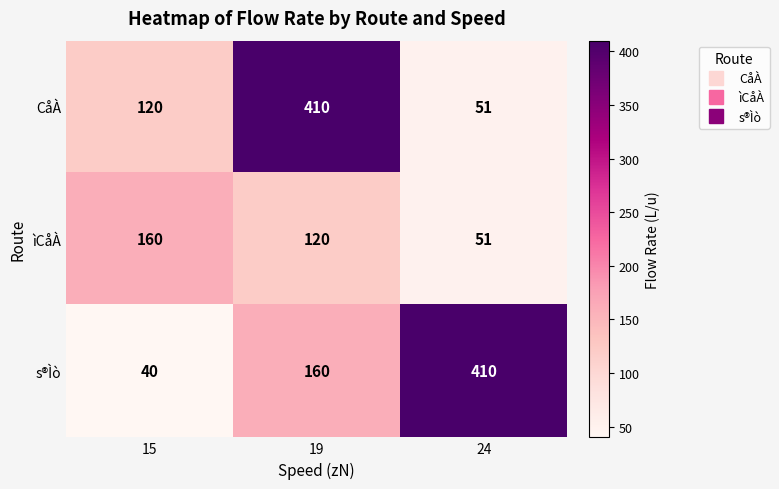

What is the difference between the highest and lowest values at 19?

290